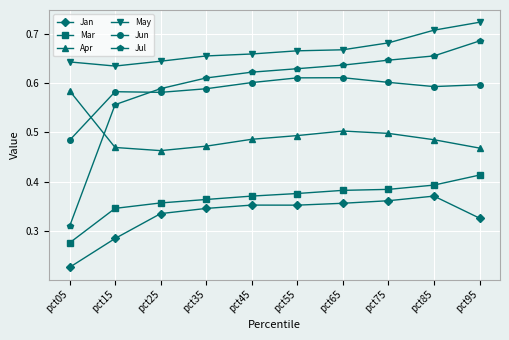

True or false: May and Jul intersect in this chart.

False